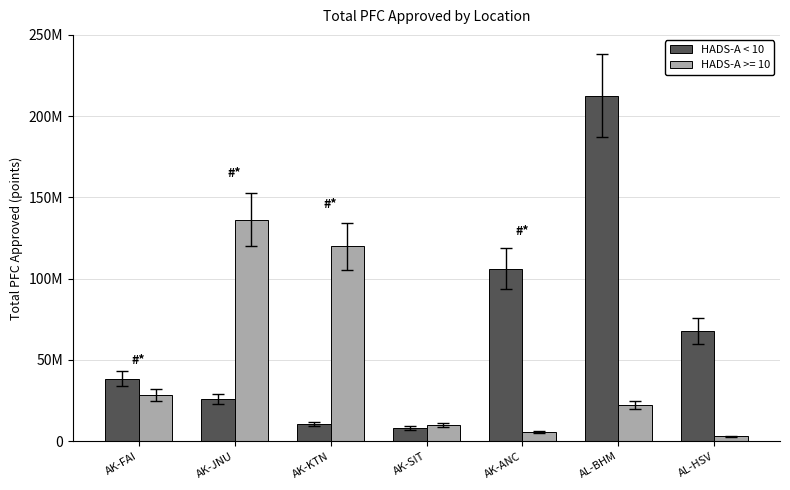

What are all the series names shown in the legend?

HADS-A < 10, HADS-A >= 10